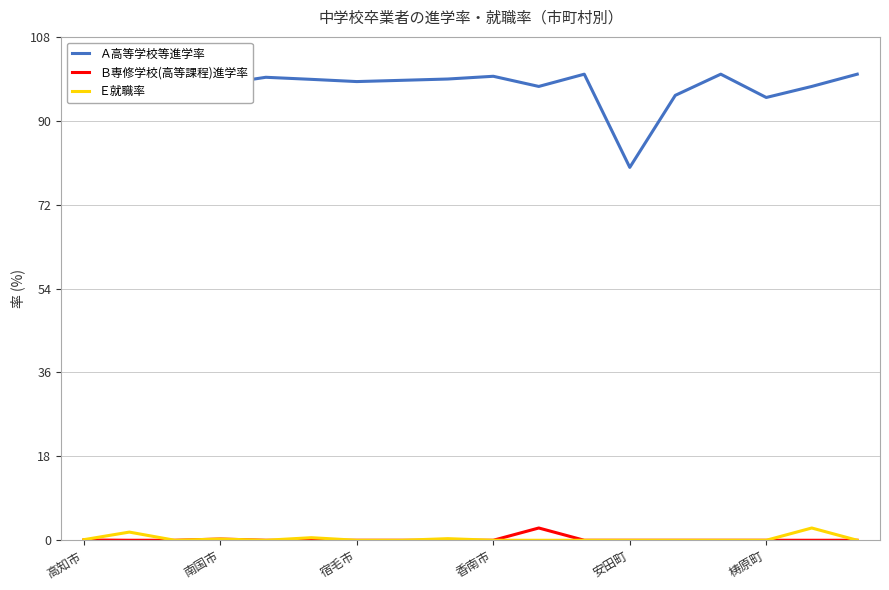

What is the total value across all series at 8?

99.3